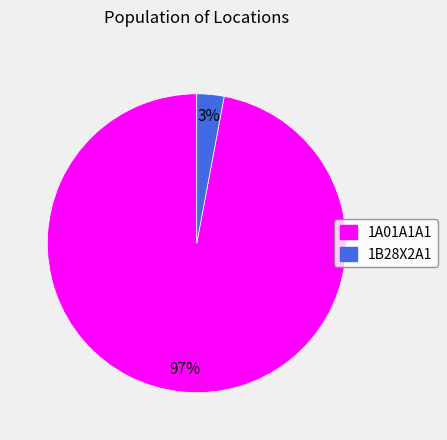

Do 1A01A1A1 and 1B28X2A1 together represent more than half of the pie?

Yes